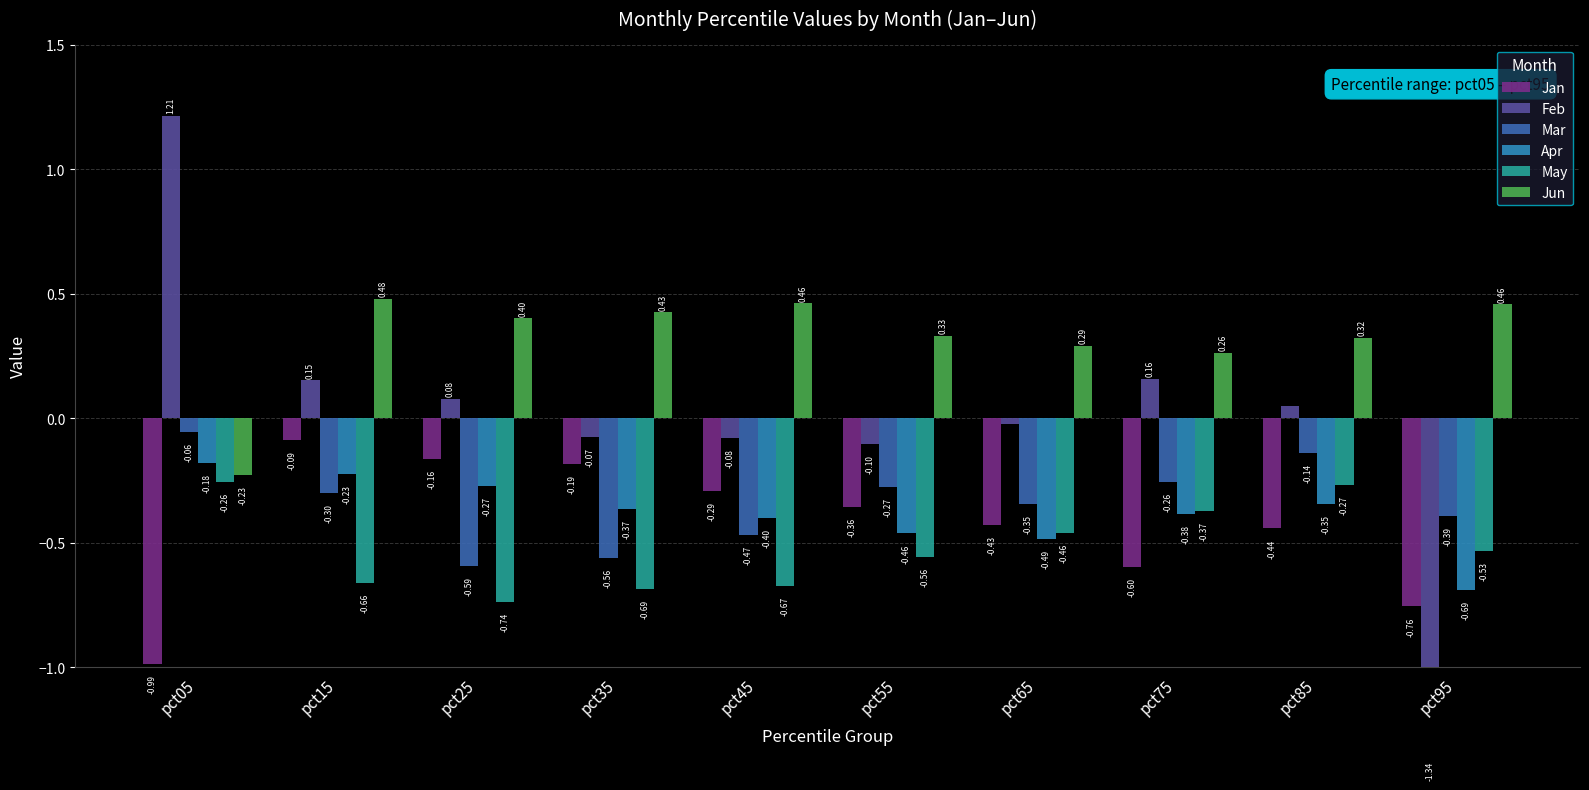

The Feb series shows 0.2 at pct15. True or false?

False